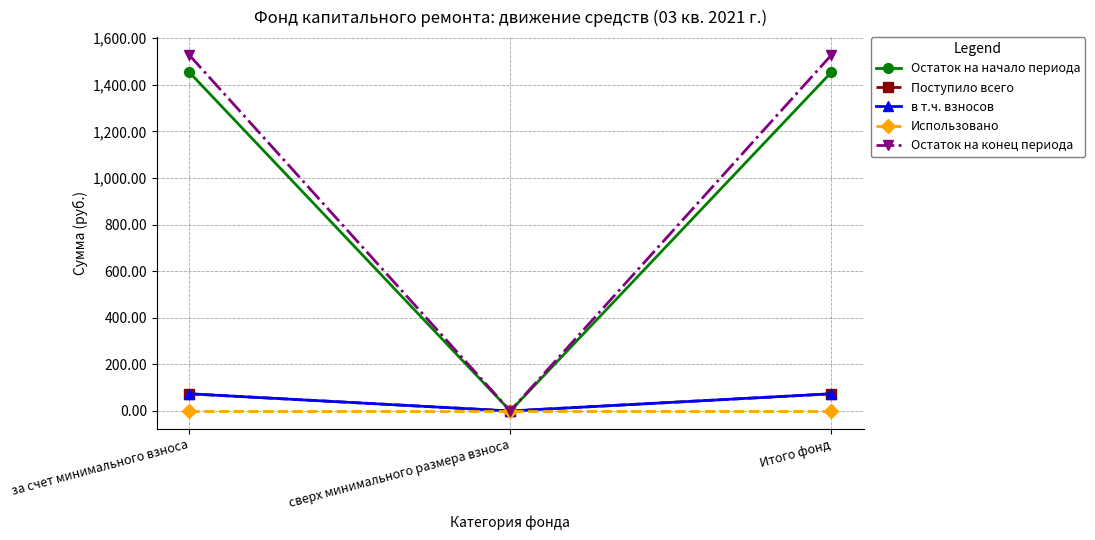

Reading right to left, transcribe all the data shown in this chart.

Остаток на начало периода: 1454.3	0.0	1454.3
Поступило всего: 73.7	0.0	73.7
в т.ч. взносов: 73.7	0.0	73.7
Использовано: 0.0	0.0	0.0
Остаток на конец периода: 1528.0	0.0	1528.0